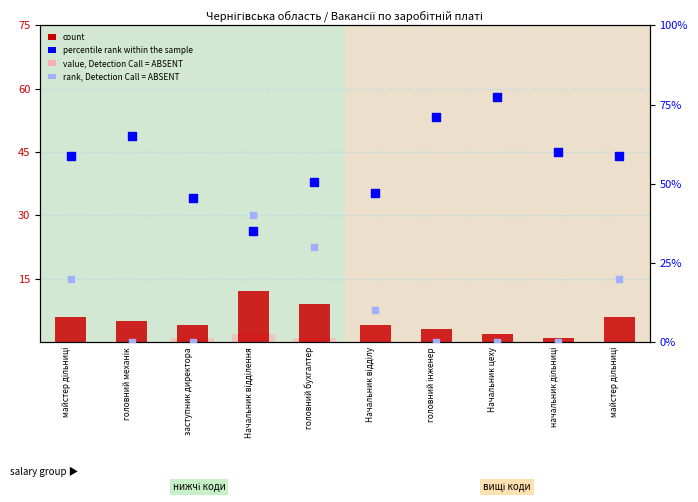

Is the value of value, Detection Call = ABSENT at Начальник відділення greater than the value of count at Начальник цеху?

No